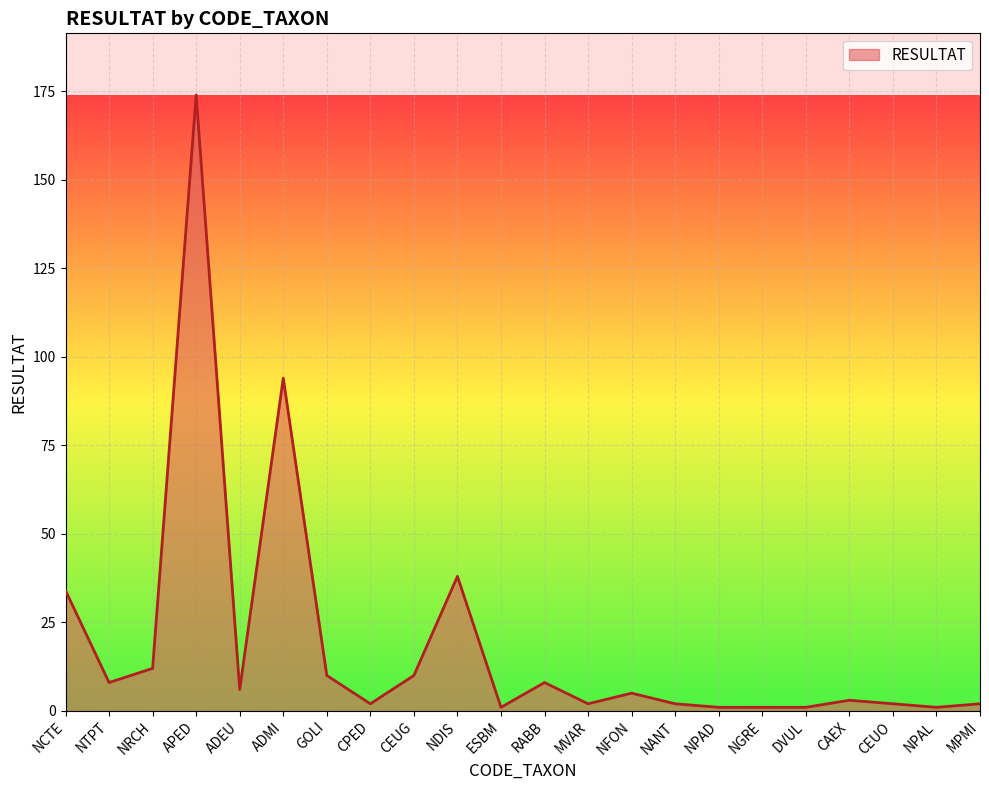

Approximately how many times larger is the value at NPAD compared to GOLI?

0.1